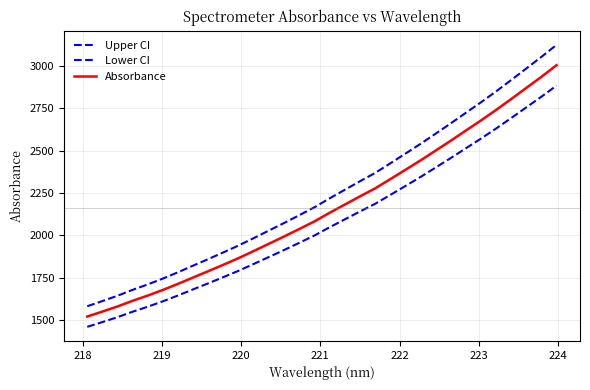

How many values in the Absorbance series are below 2133?

16